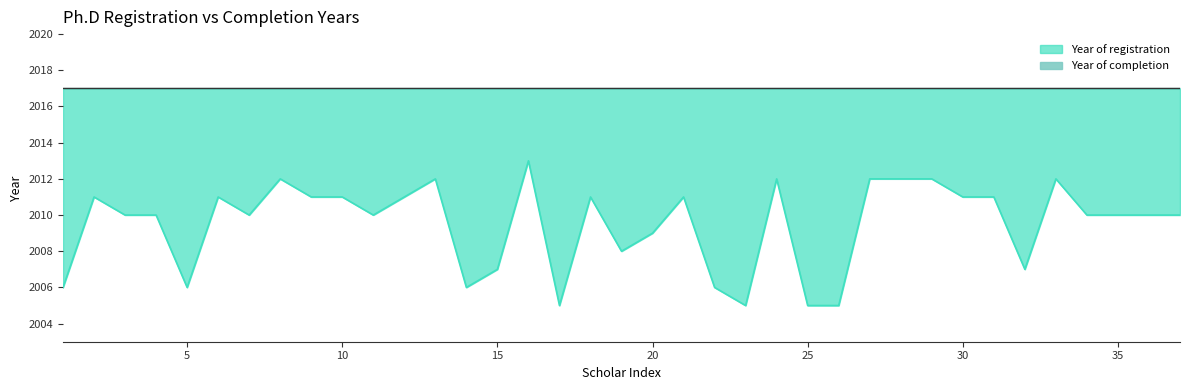

List the labels in order of value, largest first.

16, 8, 13, 24, 27, 28, 29, 33, 2, 6, 9, 10, 12, 18, 21, 30, 31, 3, 4, 7, 11, 34, 35, 36, 37, 20, 19, 15, 32, 1, 5, 14, 22, 17, 23, 25, 26